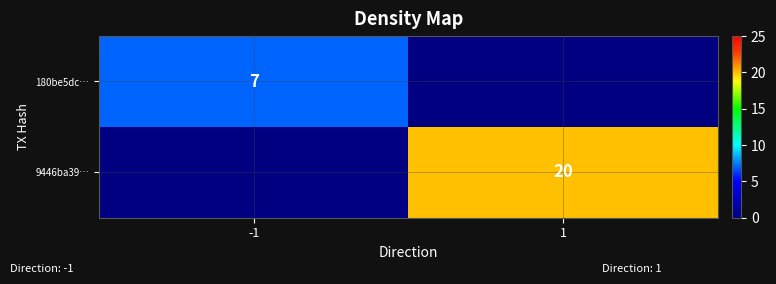

True or false: 180be5dc… has a value of 7 at -1.

True